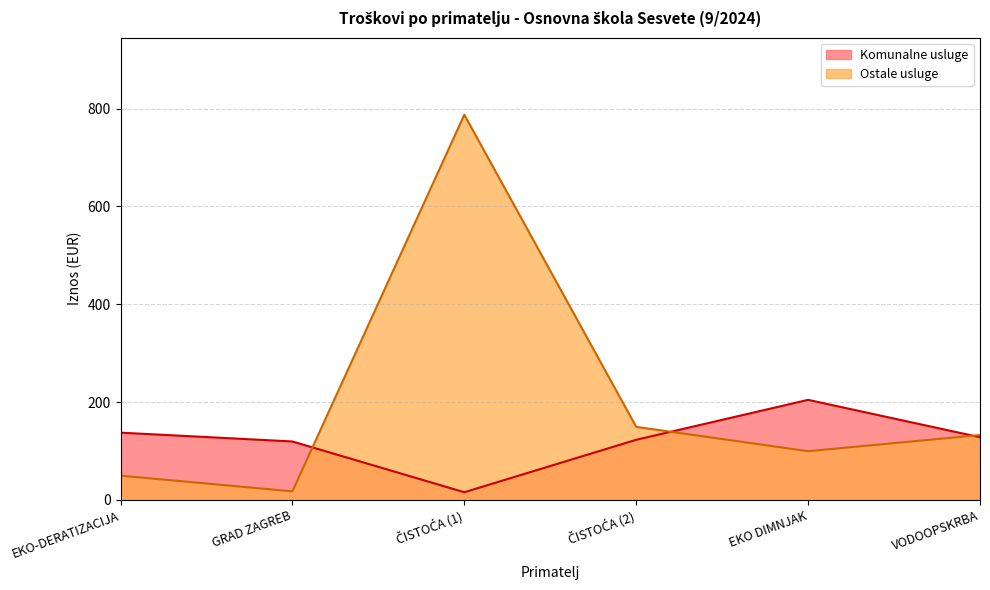

Rank the series at GRAD ZAGREB from lowest to highest value.

Ostale usluge, Komunalne usluge